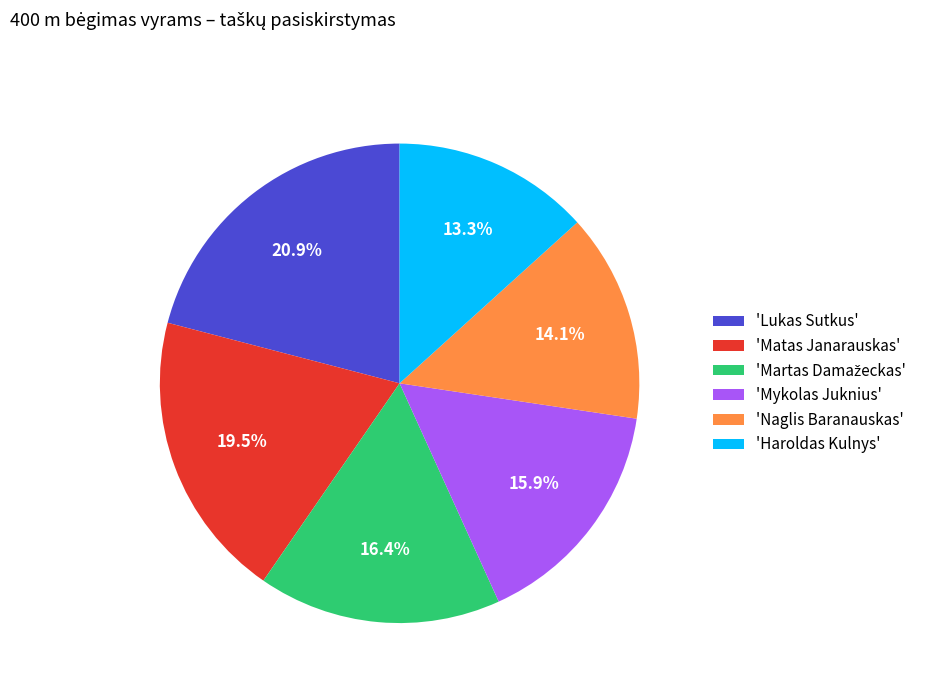

What percentage do 'Naglis Baranauskas' and 'Haroldas Kulnys' together represent?

27.4%